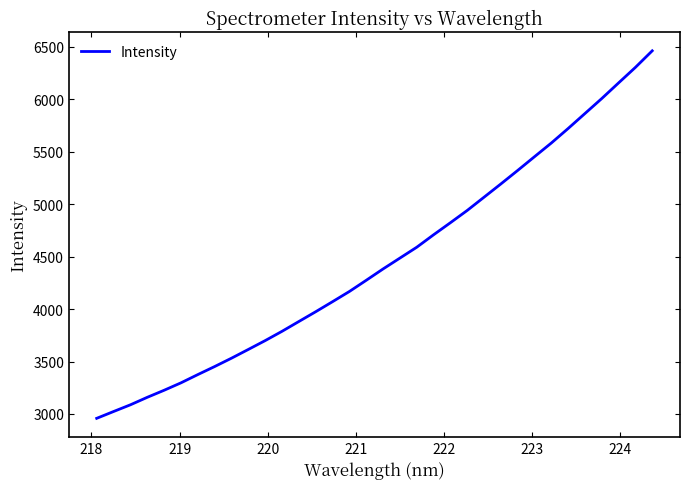

Does the chart have visible grid lines?

No